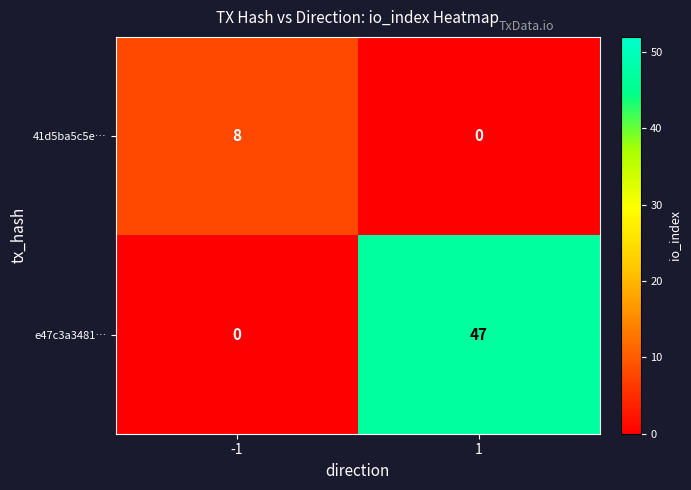

List the series in order of their overall mean, highest first.

e47c3a3481…, 41d5ba5c5e…